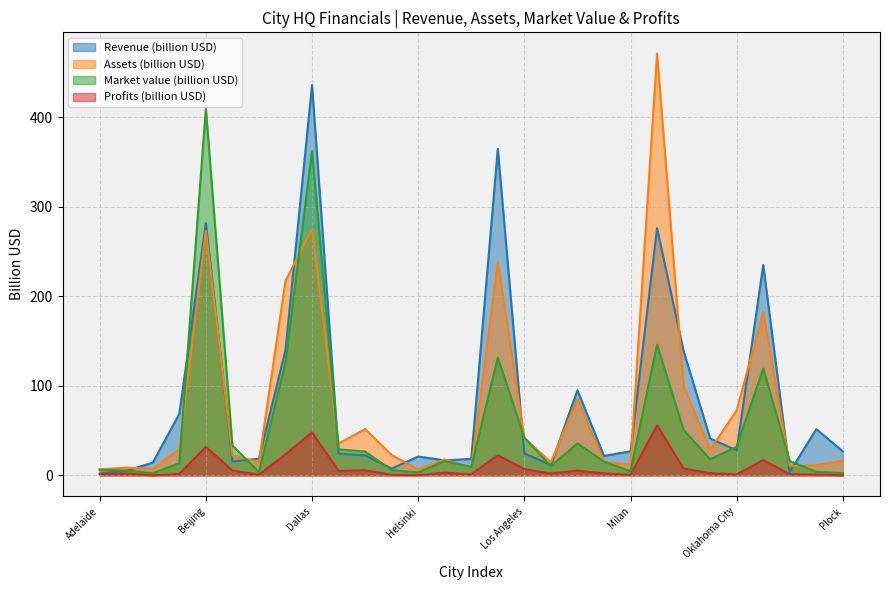

How many times do Market value (billion USD) and Revenue (billion USD) cross each other?

11